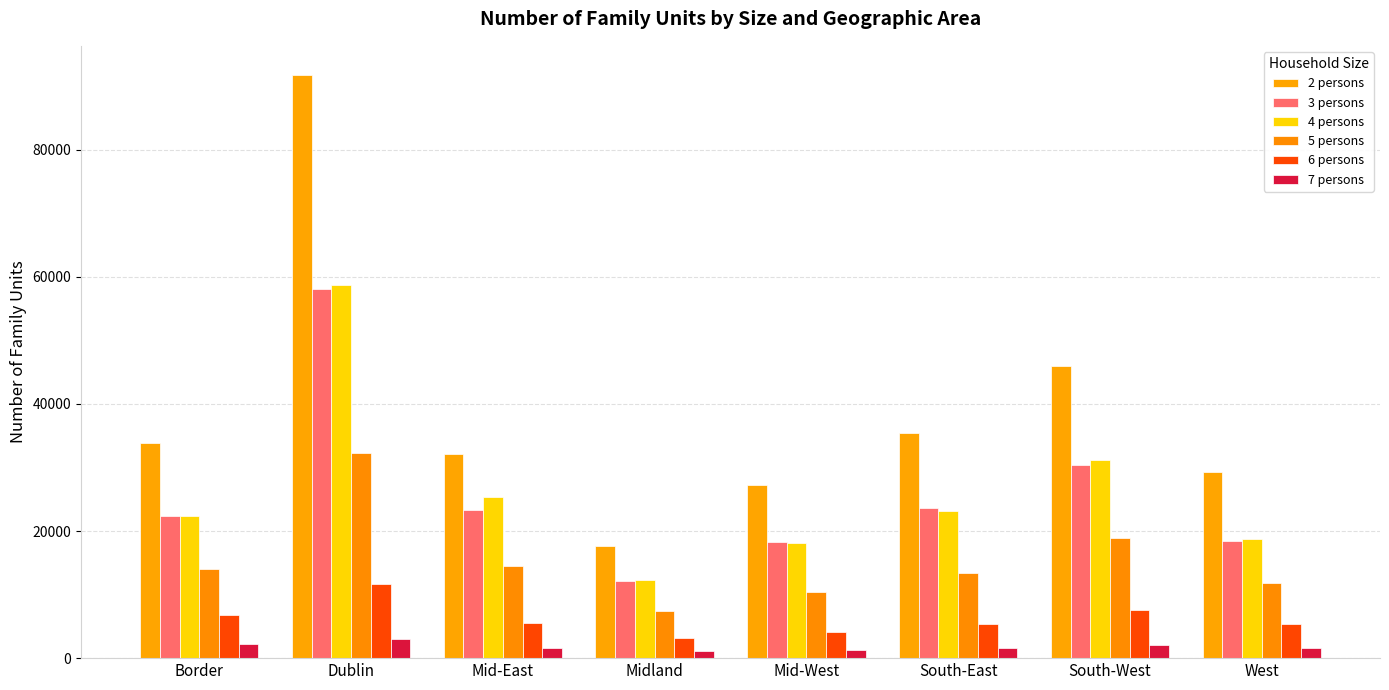

What is the label of the 1st bar from the left?

Border